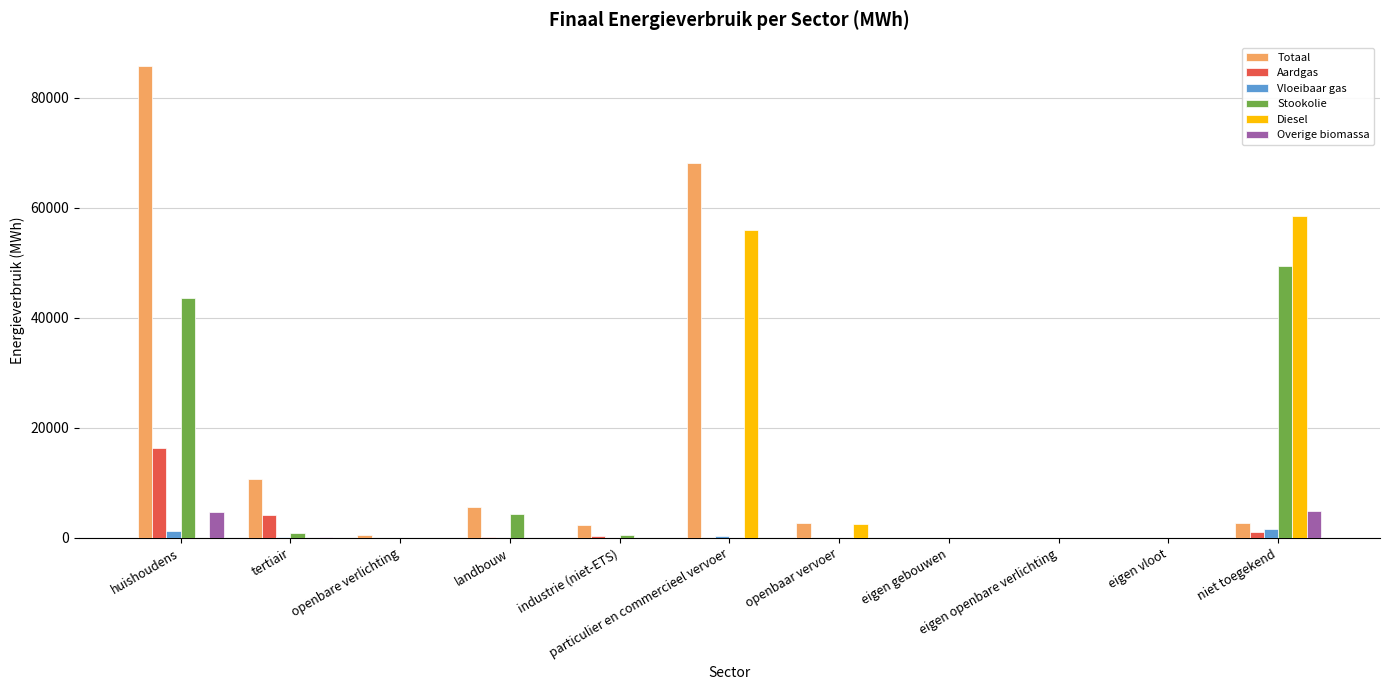

What is the difference between the Totaal values at openbaar vervoer and eigen openbare verlichting?

2721.9